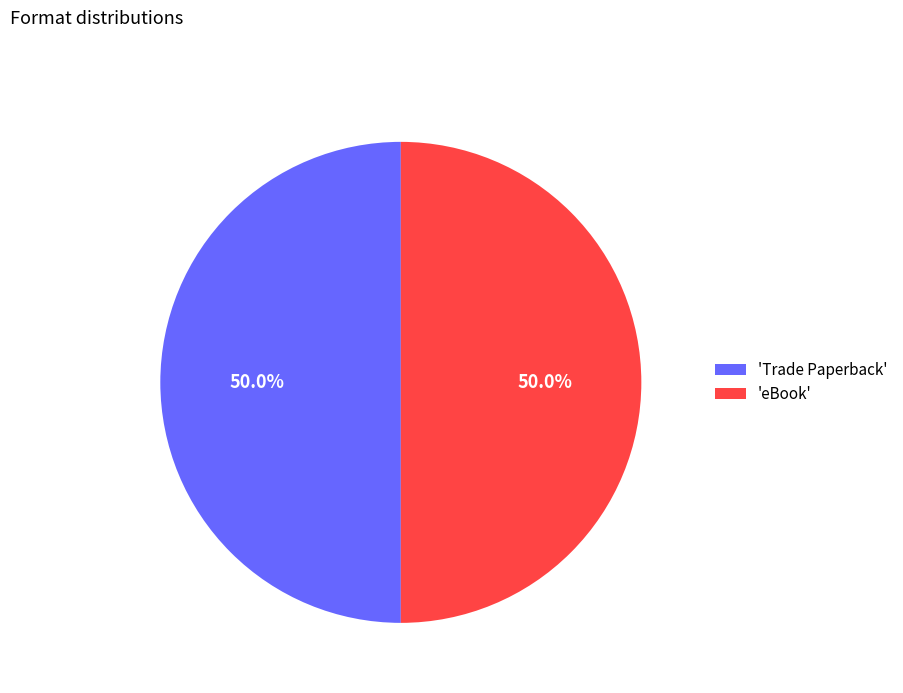

What is the ratio of the value at 'eBook' to the value at 'Trade Paperback'?

1.0